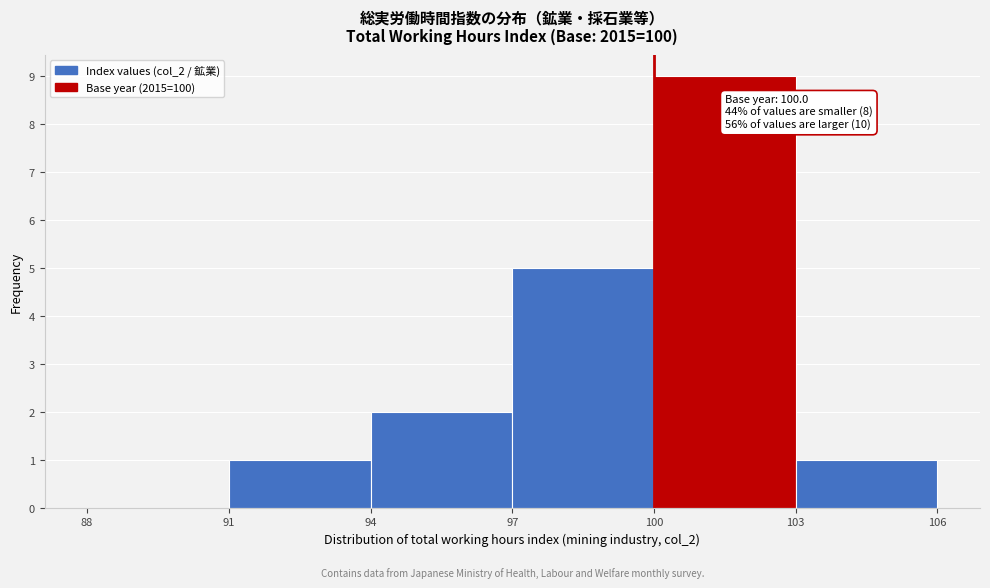

Which range on the x-axis has the tallest bar?

100 to 103